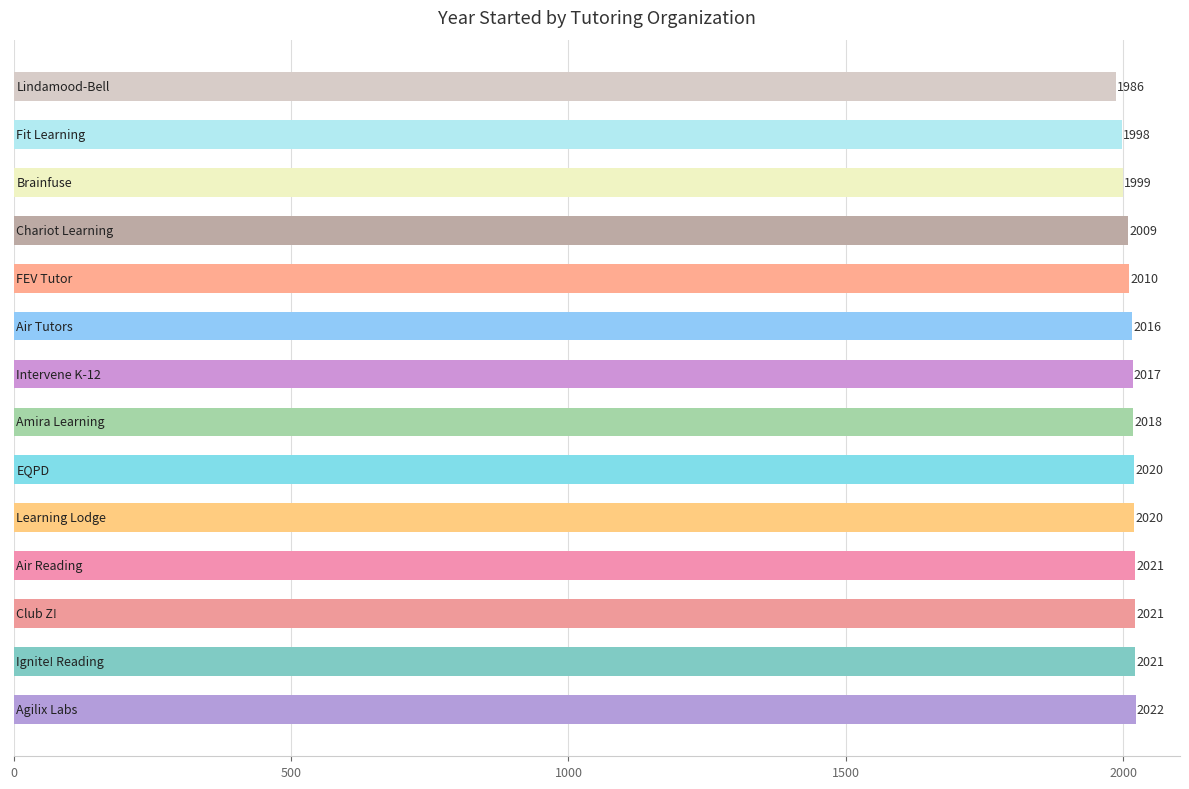

How many values are below 2018?

7